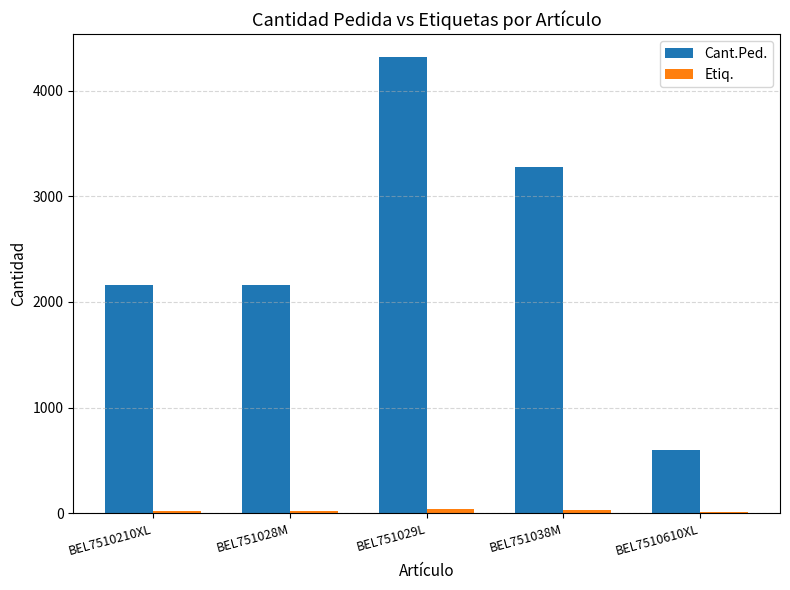

Which label corresponds to the largest value in the chart?

BEL751029L